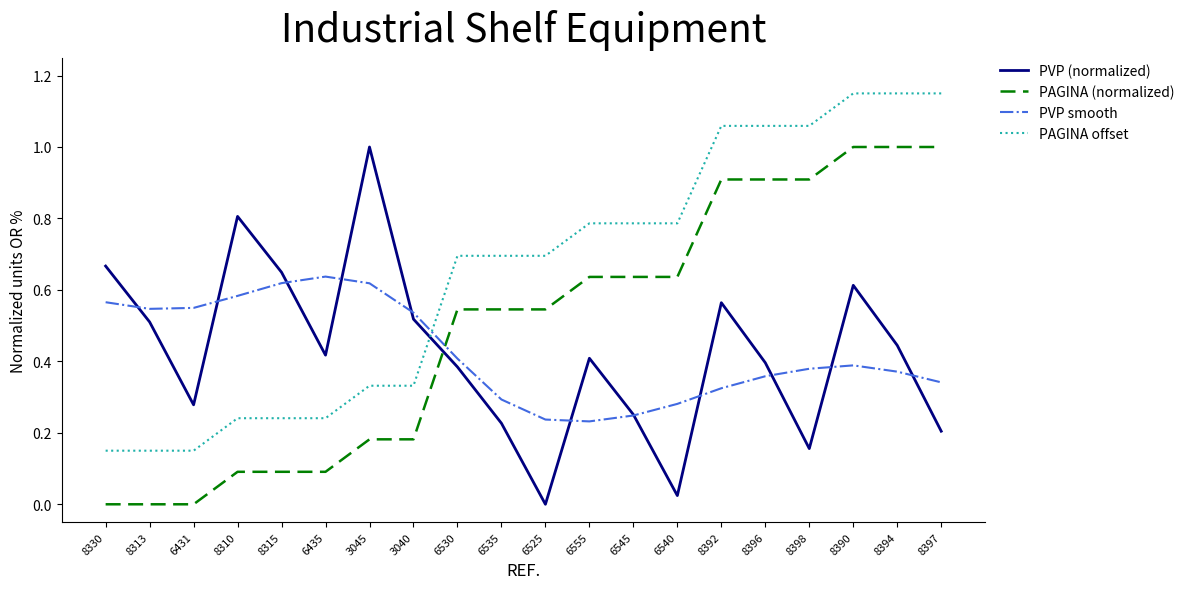

True or false: PAGINA (normalized) and PVP smooth intersect in this chart.

True